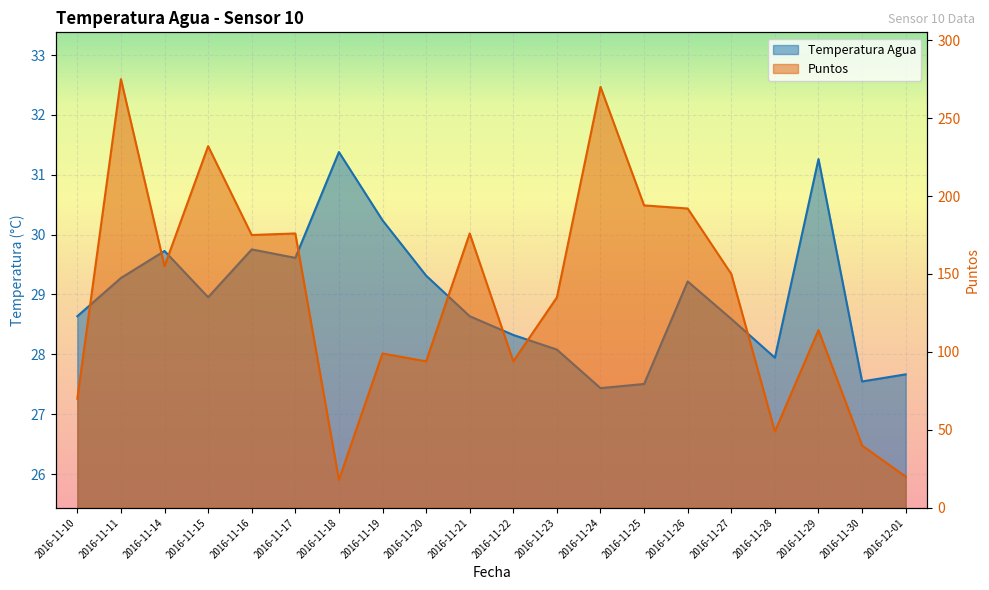

What is the average value of the Puntos series?

136.4